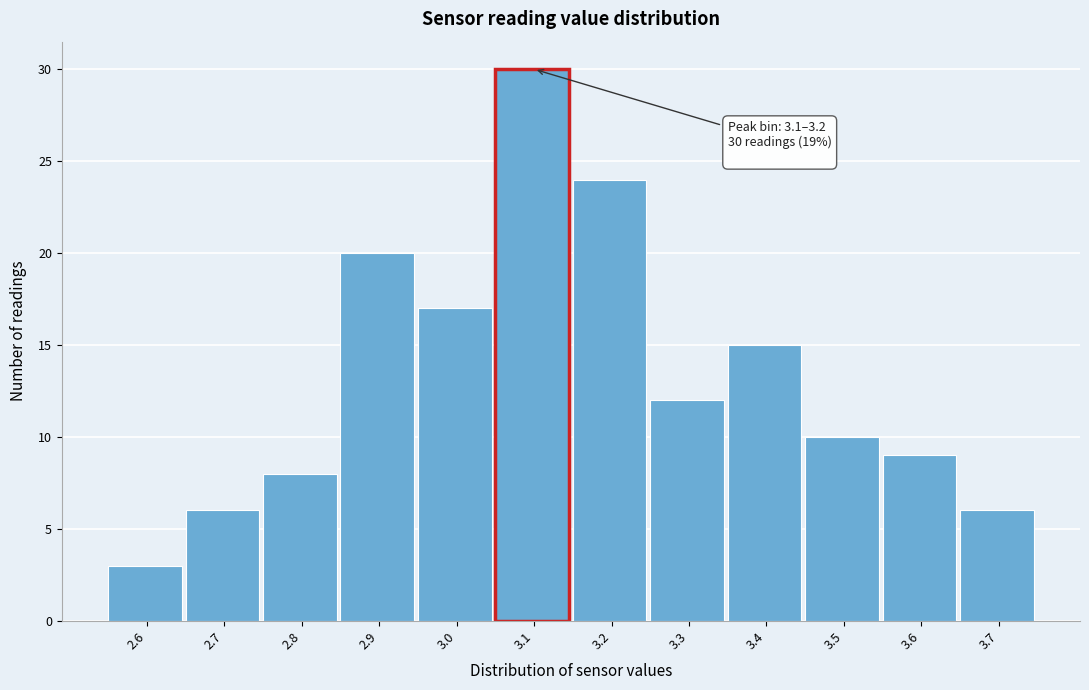

Reading right to left, extract all data points from this chart.

6	9	10	15	12	24	30	17	20	8	6	3